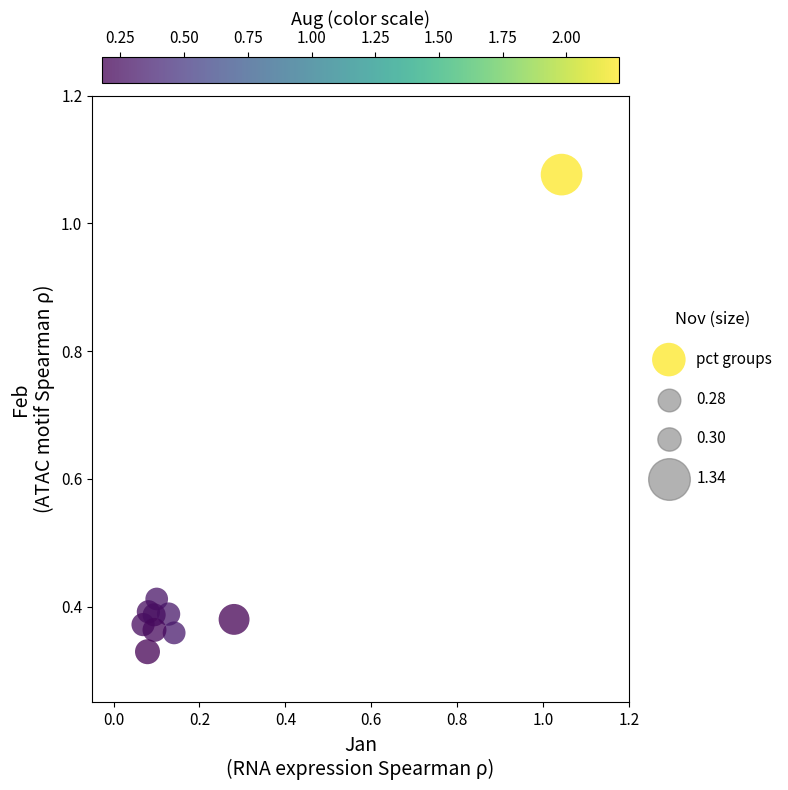

What is the range of X values (max minus min)?

1.0